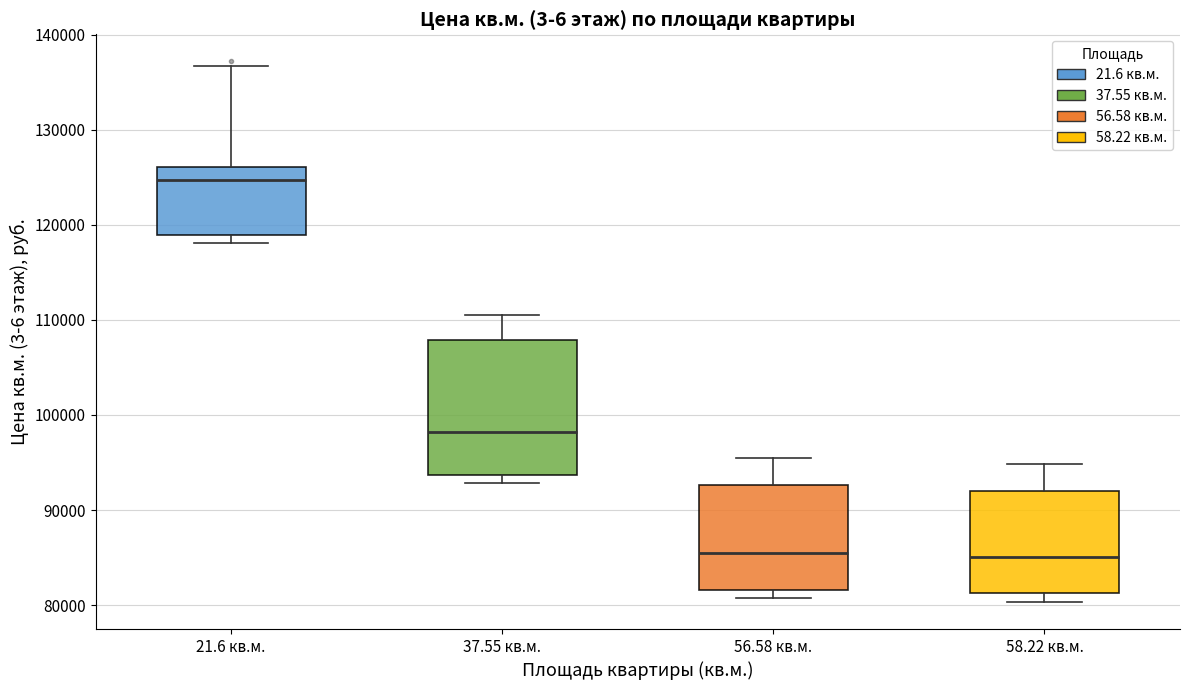

Where is the lower edge of the box for 58.22 кв.м. on the y-axis? The values are not printed on the chart, so give them approximately, as read against the axis.

81000